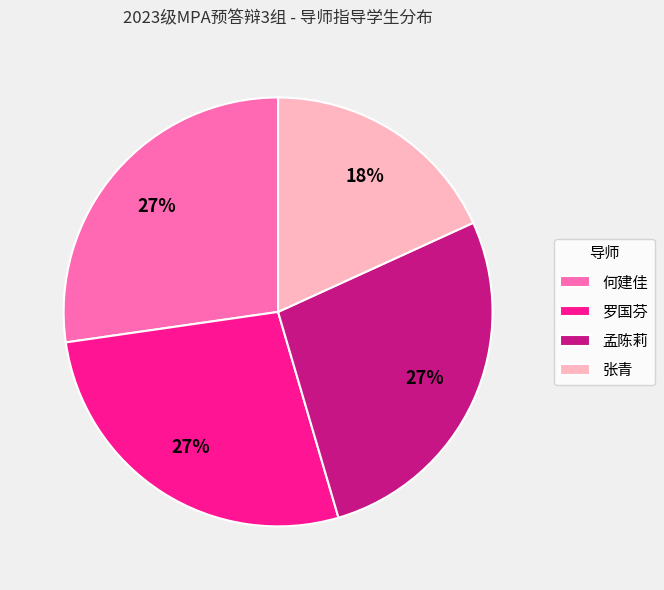

Which has a higher value, 何建佳 or 张青?

何建佳